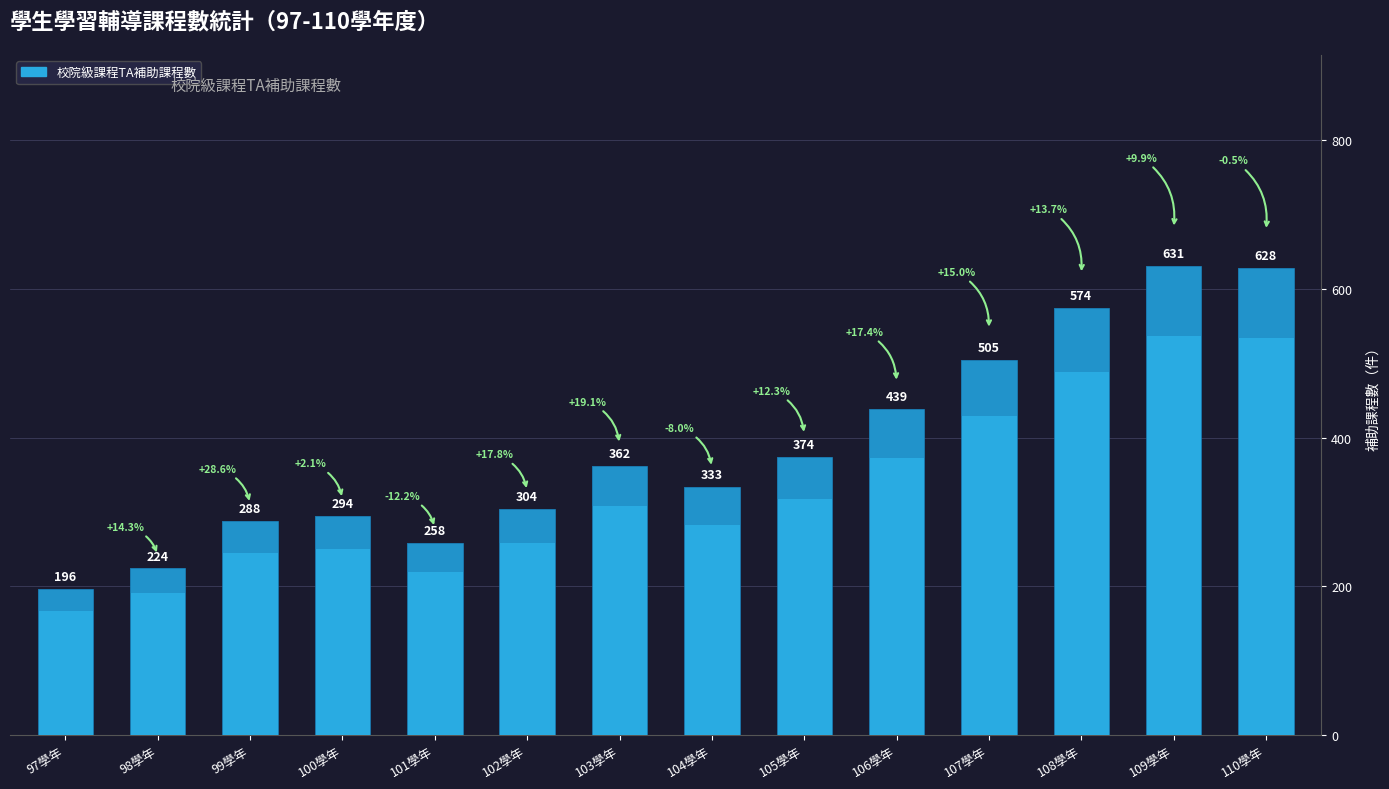

Where is the data nearest to the value 413?

106學年